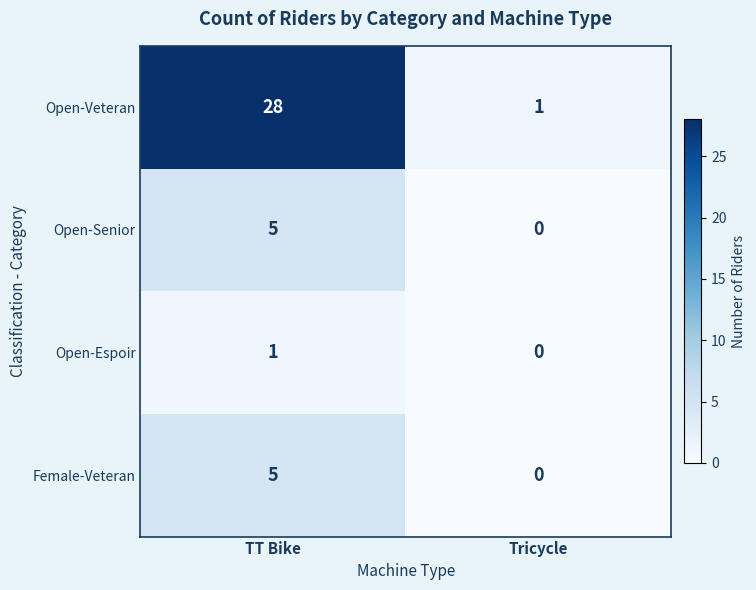

At how many categories does at least one series exceed 19?

1